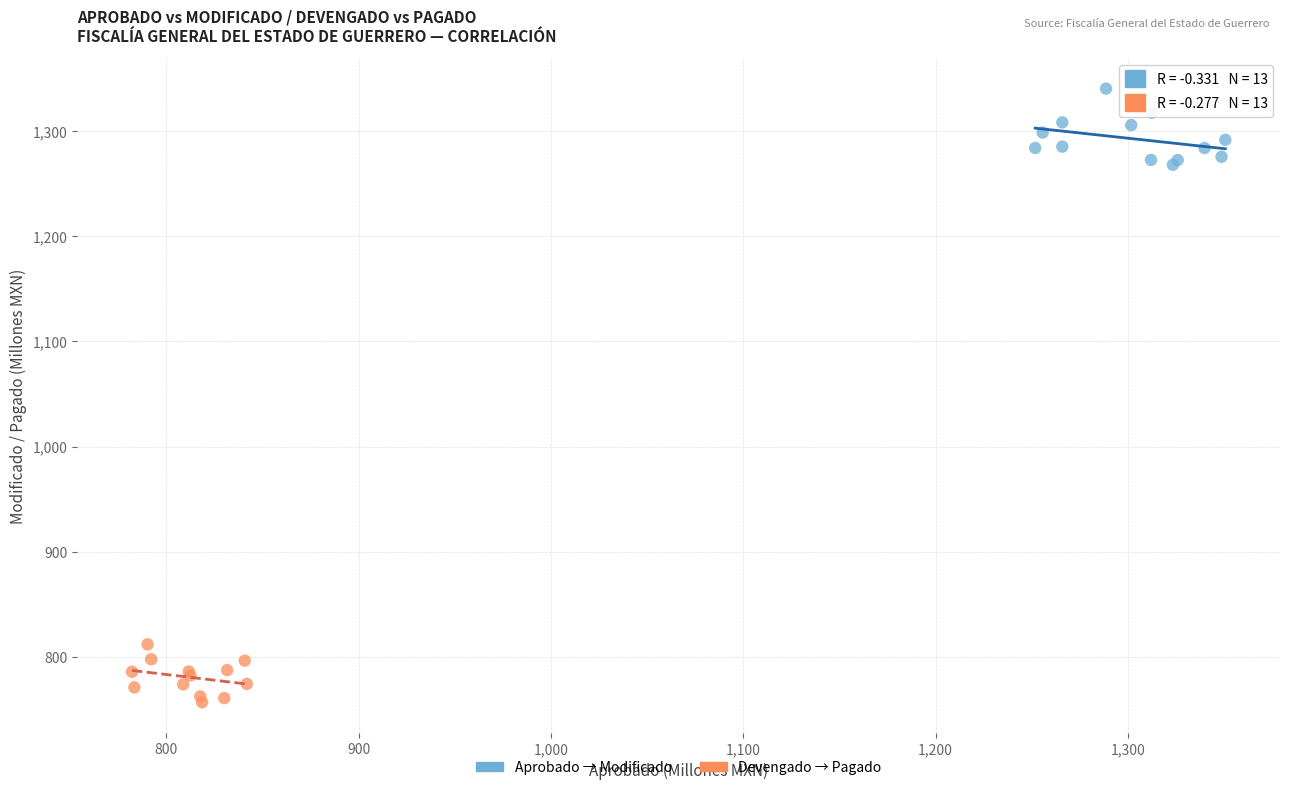

Which series reaches the minimum Y coordinate?

Devengado → Pagado